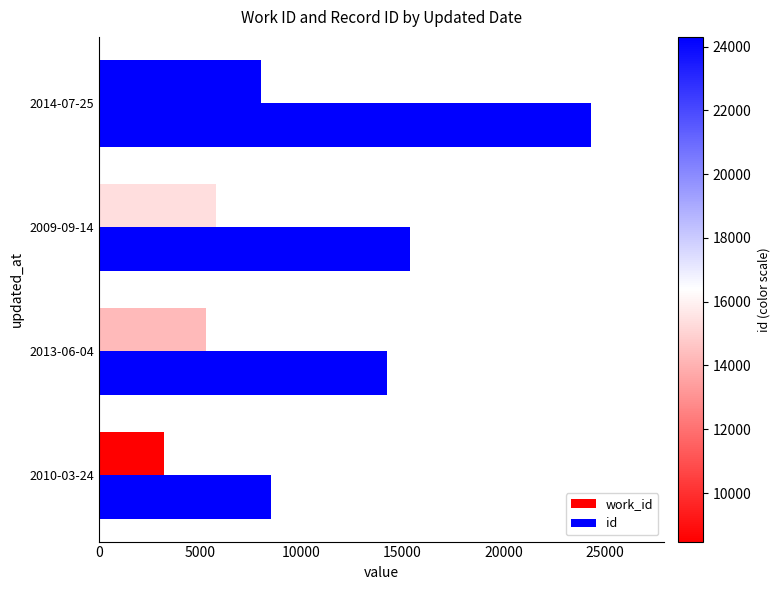

Which series has the largest total across all categories?

id